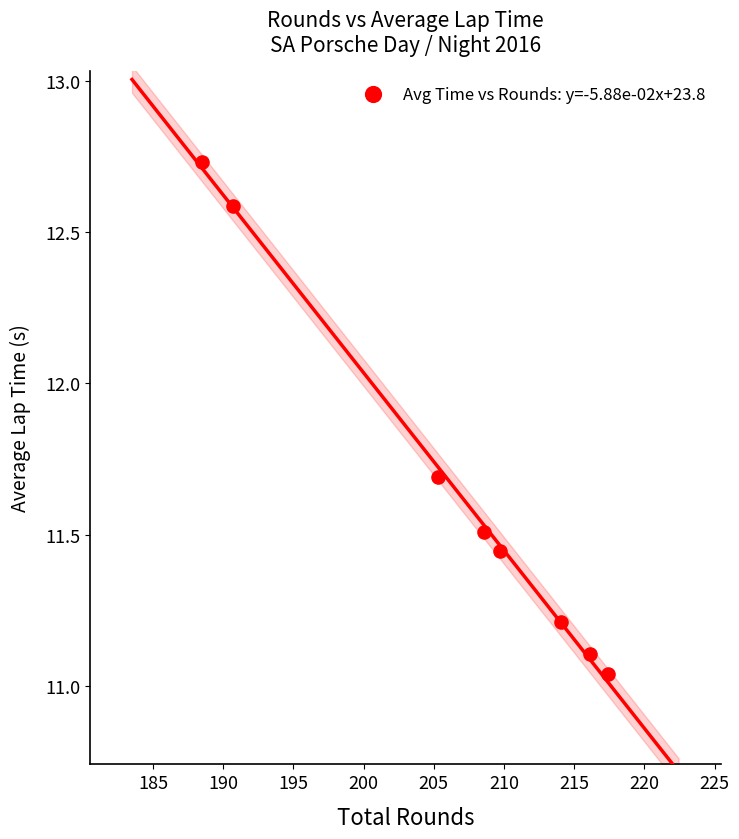

What is the range of X values (max minus min)?

28.9